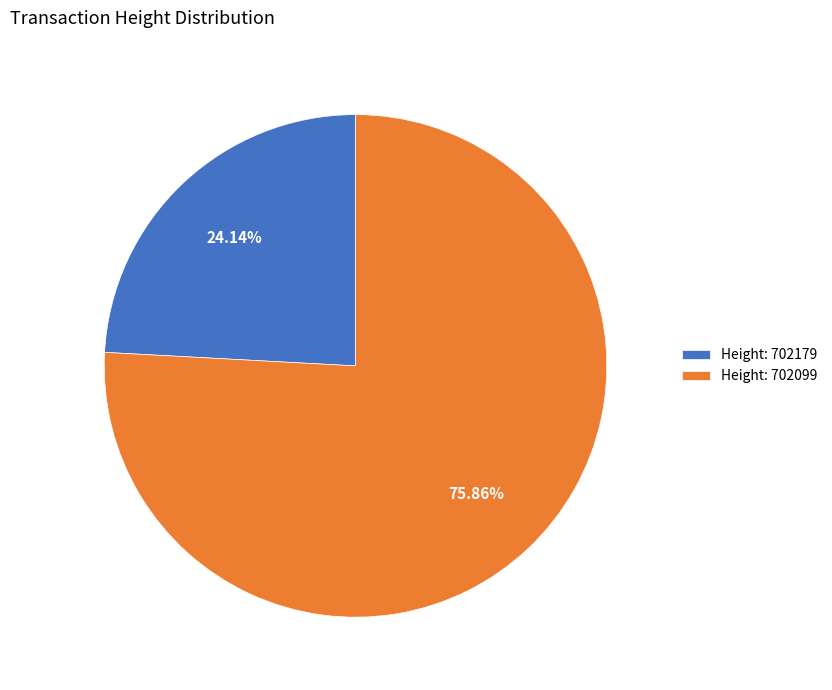

What is the majority slice?

Height: 702099